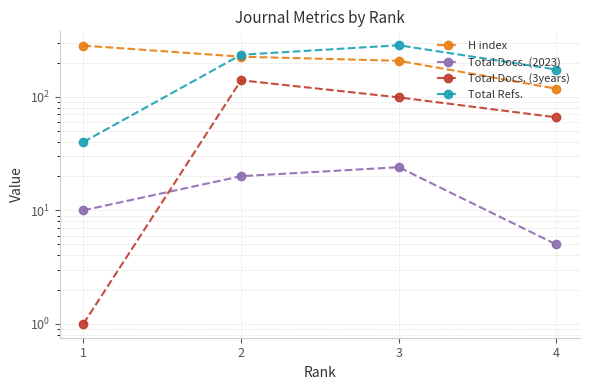

Reading right to left, what are all the values shown in this chart?

H index: 4=118	3=208	2=226	1=283
Total Docs. (2023): 4=5	3=24	2=20	1=10
Total Docs. (3years): 4=66	3=99	2=140	1=1
Total Refs.: 4=174	3=285	2=235	1=40